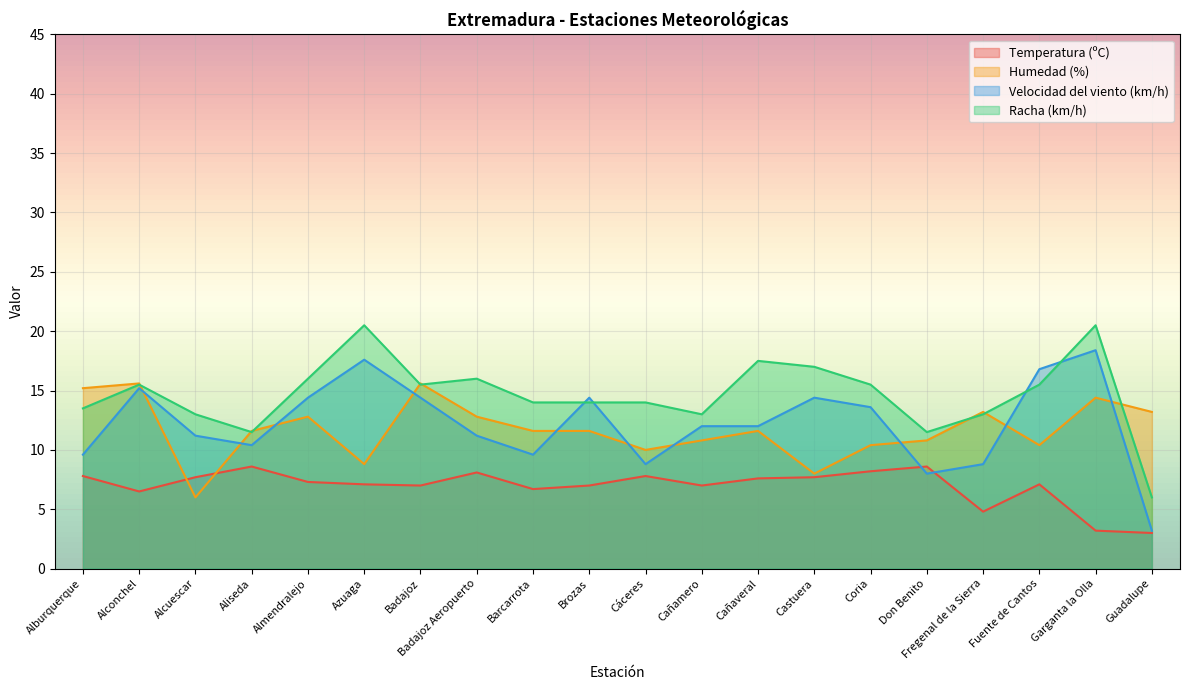

How many lines are shown in the chart?

4